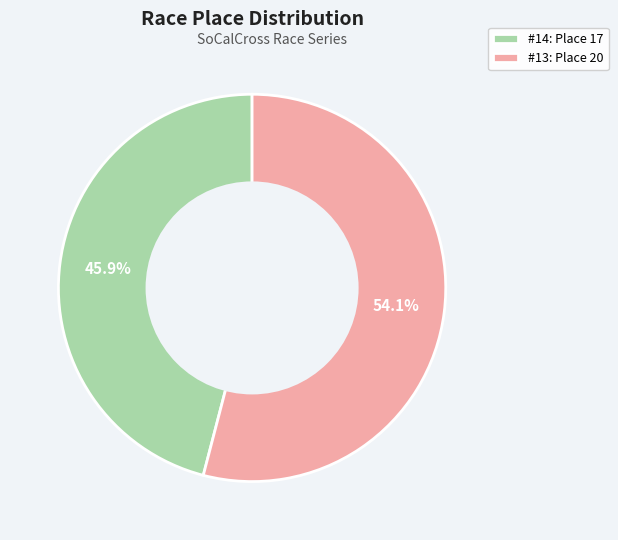

What is the largest slice in the pie chart?

#13: Place 20